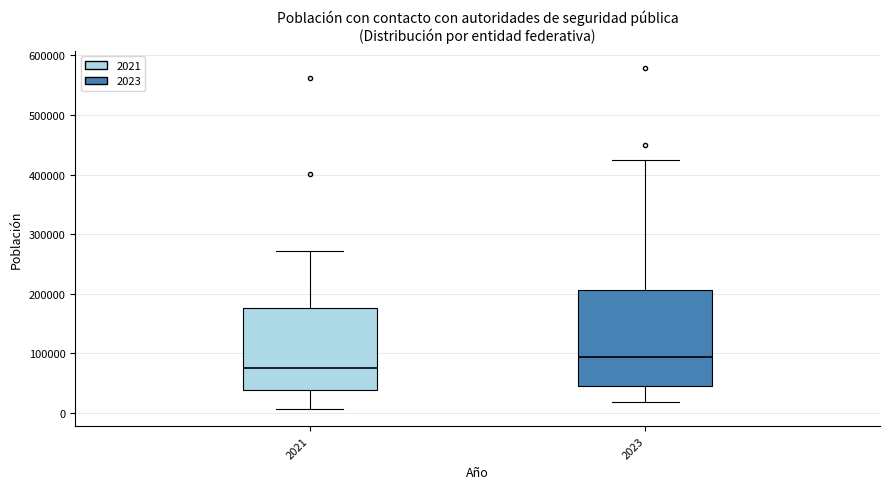

Reading left to right, read every box against the y-axis: the position of its median line, the range the box covers, and the ends of its whiskers. The values are not printed on the chart, so give them approximately, as read against the axis.

2021: median 80000, box 40000 to 180000, whiskers 10000 to 270000
2023: median 90000, box 50000 to 210000, whiskers 20000 to 420000